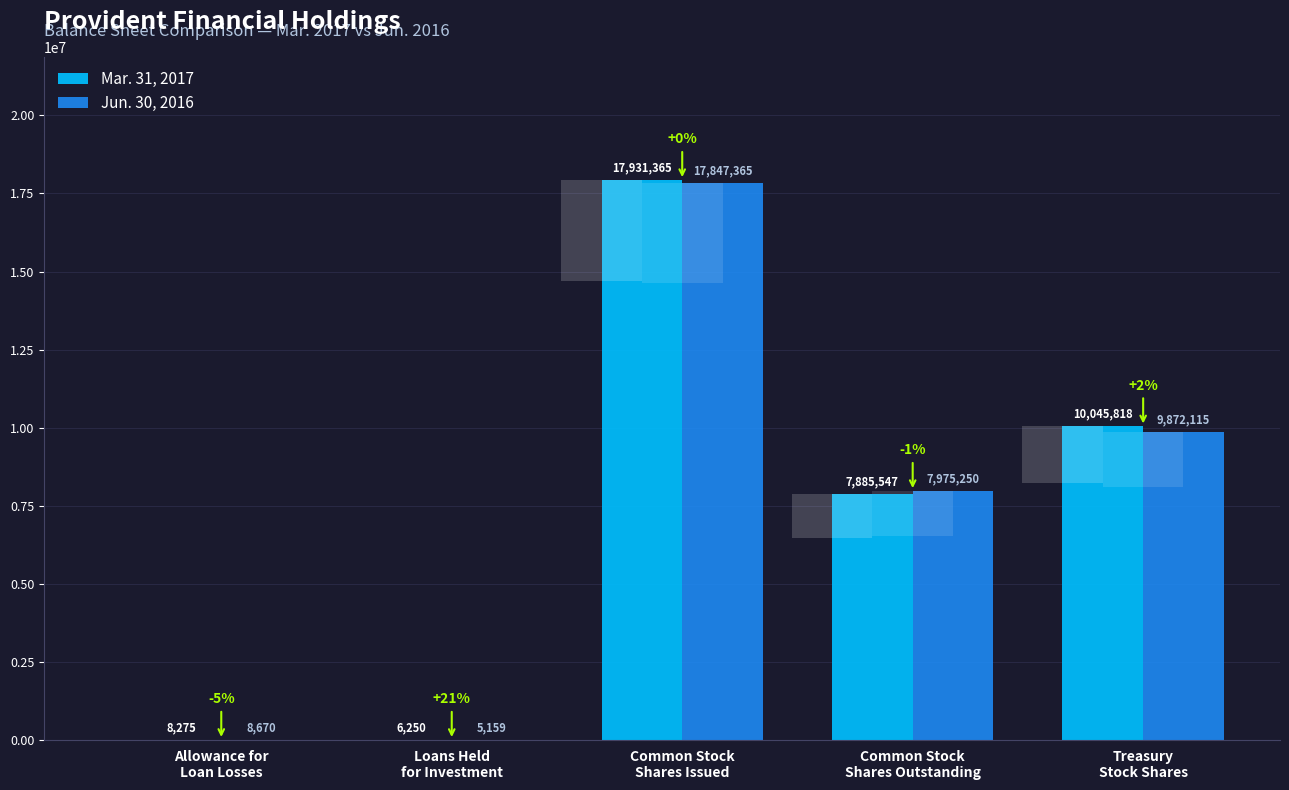

Reading right to left, extract all data points from this chart.

Mar. 31, 2017: Treasury
Stock Shares=10045818	Common Stock
Shares Outstanding=7885547	Common Stock
Shares Issued=17931365	Loans Held
for Investment=6250	Allowance for
Loan Losses=8275
Jun. 30, 2016: Treasury
Stock Shares=9872115	Common Stock
Shares Outstanding=7975250	Common Stock
Shares Issued=17847365	Loans Held
for Investment=5159	Allowance for
Loan Losses=8670